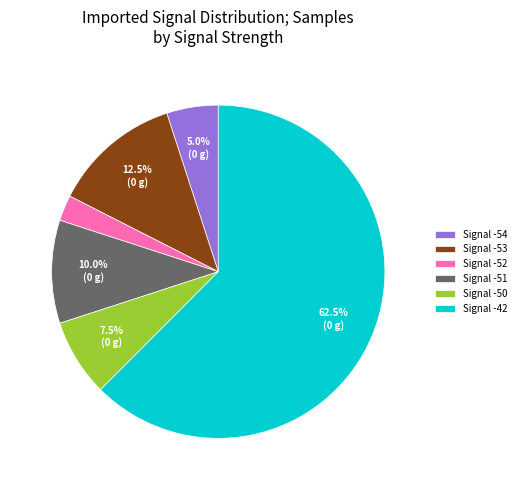

Between Signal -51 and Signal -50, which is larger?

Signal -51